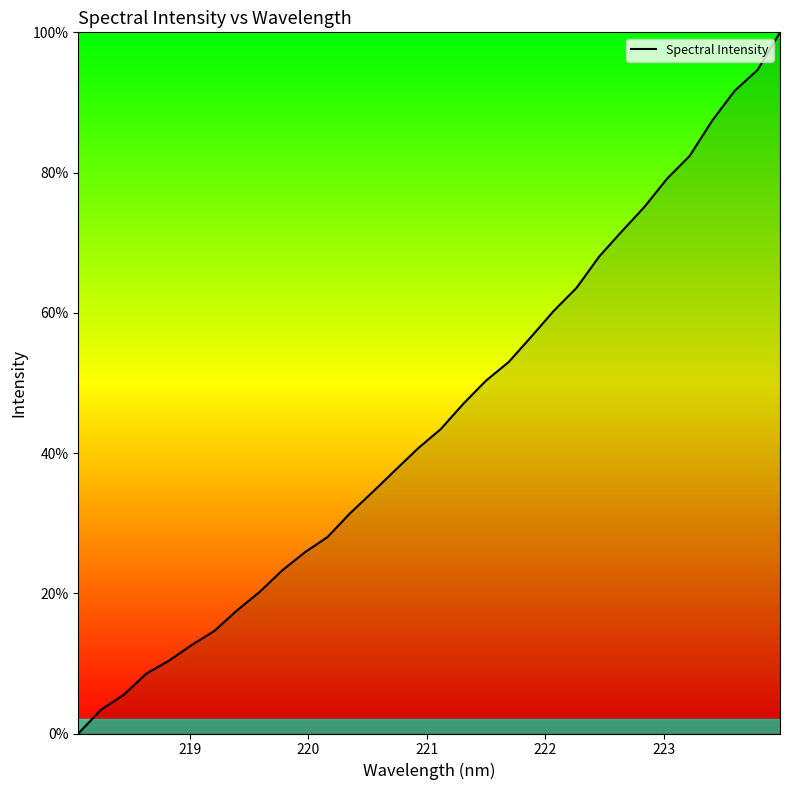

What is the maximum value shown in the chart?

100.0